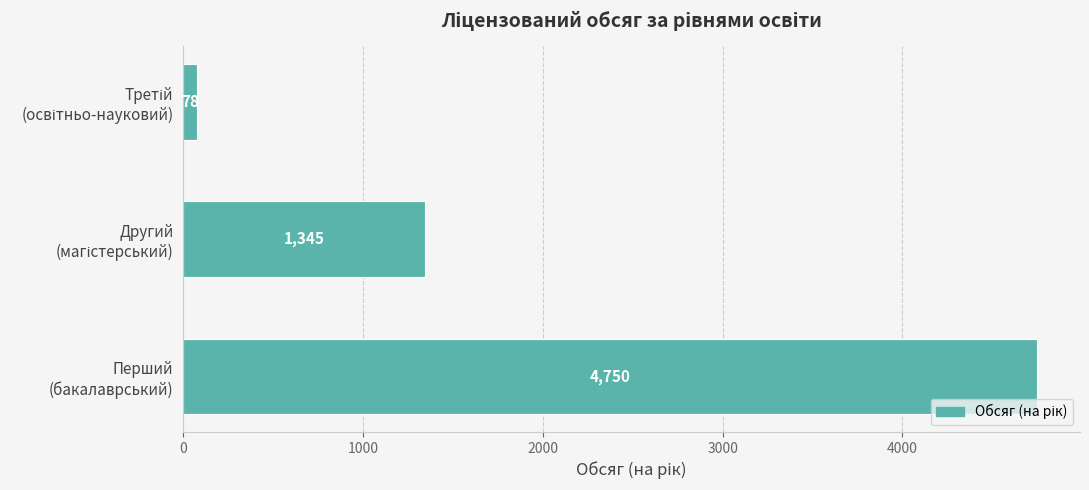

What is the minimum value shown in the chart?

78